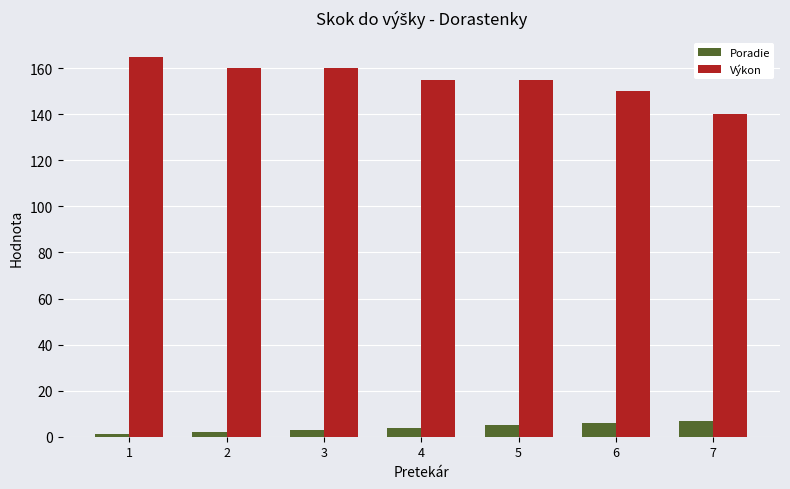

The Výkon series shows 272 at 1. True or false?

False